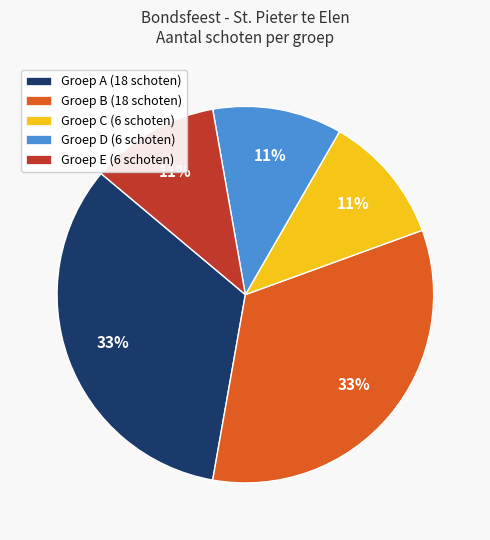

Is the sum of Groep B (18 schoten) and Groep E (6 schoten) greater than half?

No